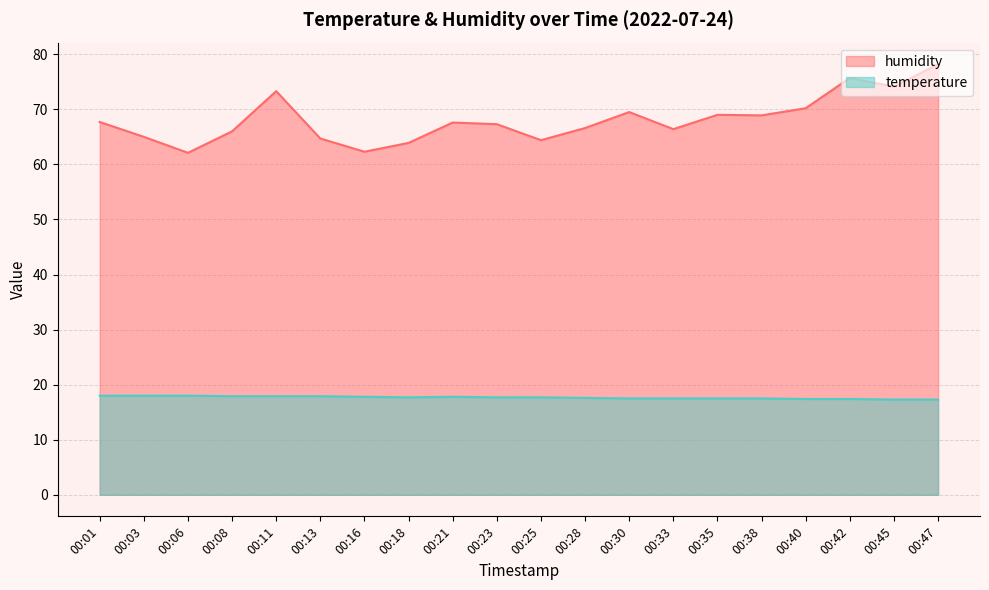

Between 00:11 and 00:40, which is larger?

00:11